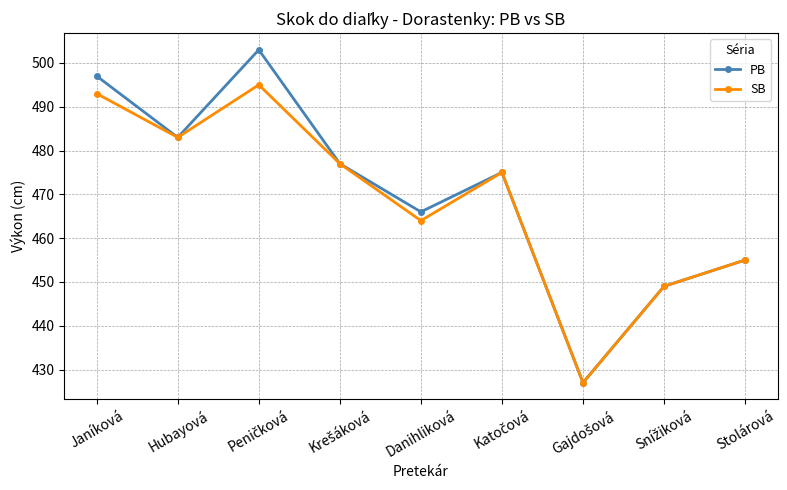

At how many categories does at least one series exceed 468?

5